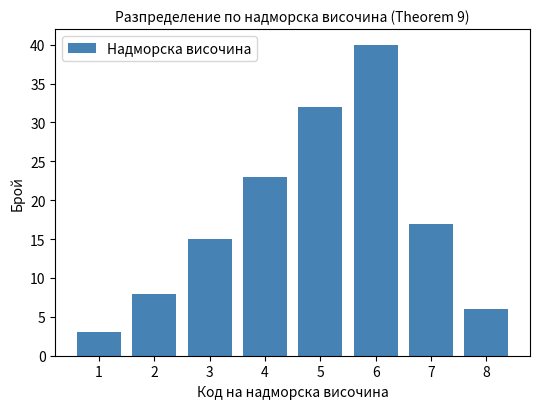

Reading right to left, what are all the values shown in this chart?

6	17	40	32	23	15	8	3